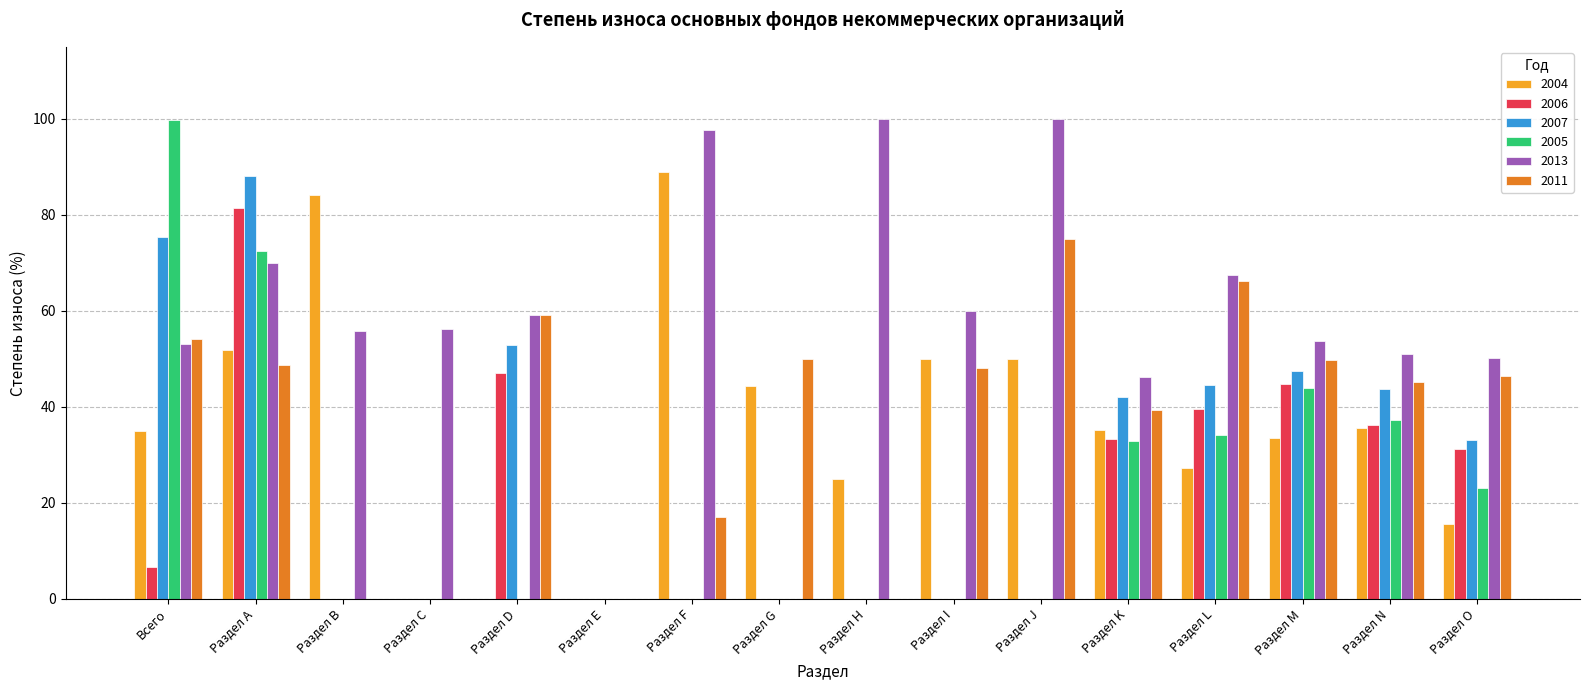

What is the sum of the 2004 values at Раздел В and Раздел K?

119.4